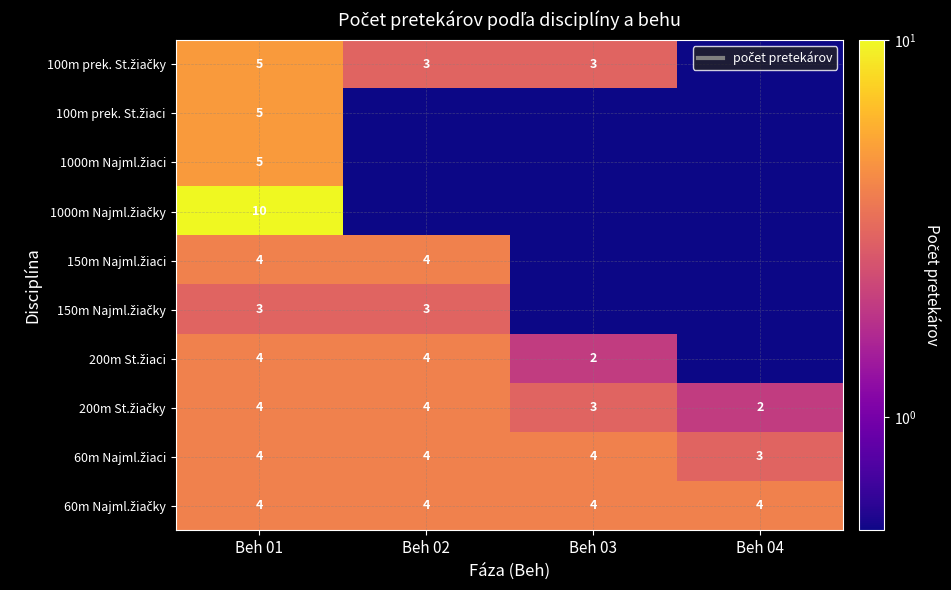

What is the greatest value displayed?

10.0